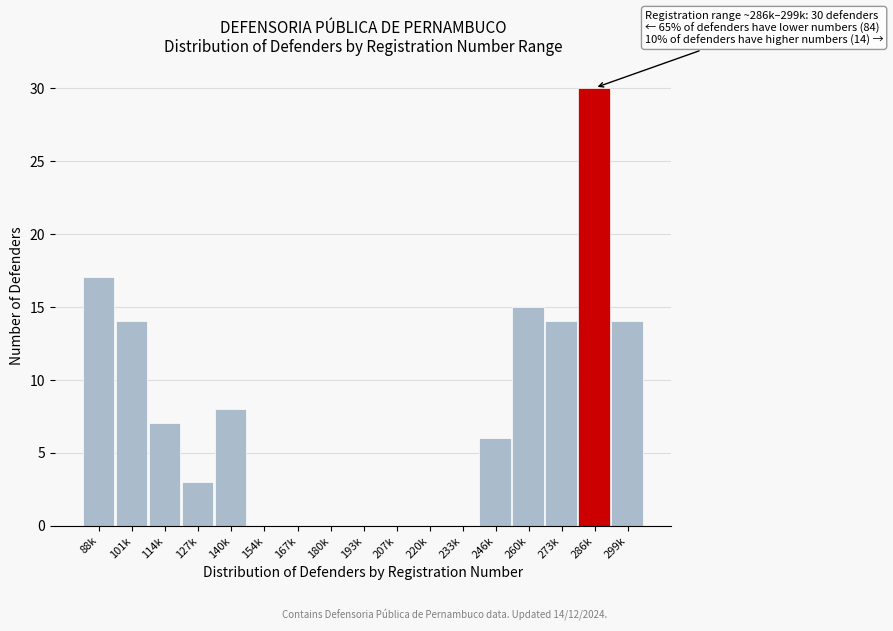

Reading left to right, transcribe all the data shown in this chart.

88k=17	101k=14	114k=7	127k=3	140k=8	154k=0	167k=0	180k=0	193k=0	207k=0	220k=0	233k=0	246k=6	260k=15	273k=14	286k=30	299k=14